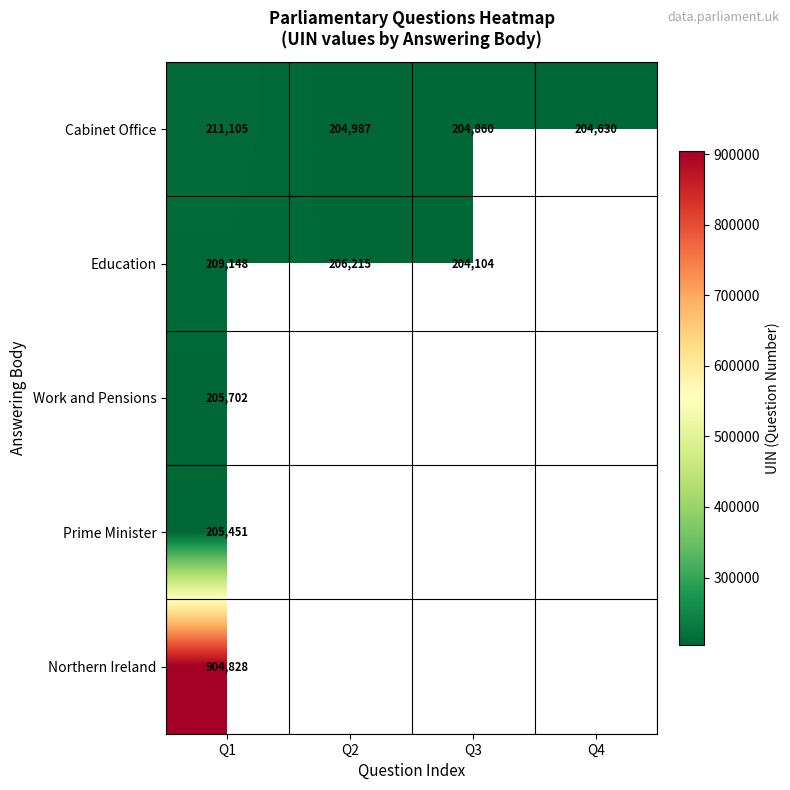

Rank the series at Q1 from lowest to highest value.

Prime Minister, Work and Pensions, Education, Cabinet Office, Northern Ireland